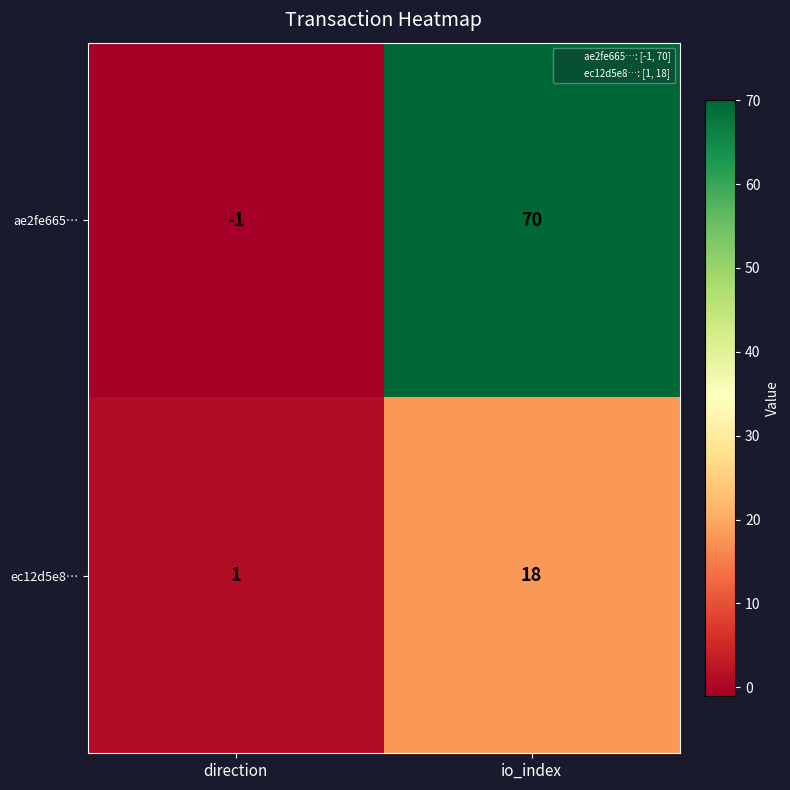

The value of ec12d5e8… at io_index is 31. True or false?

False